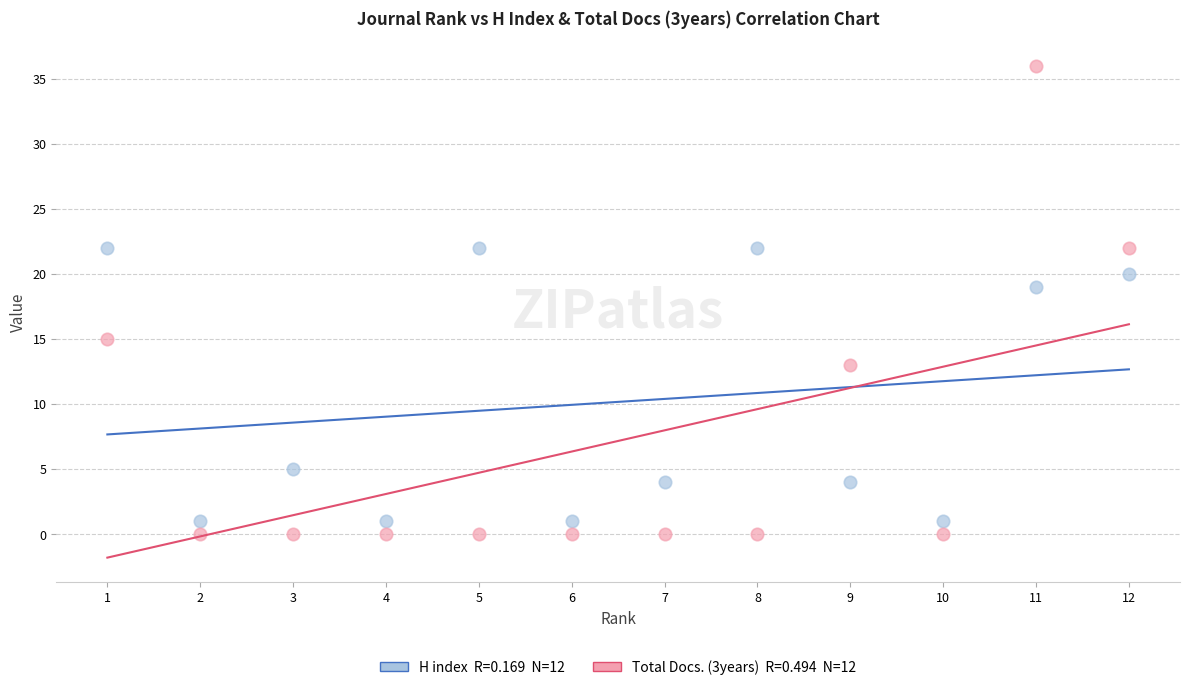

Across all data points, what is the range of X values (max minus min)?

11